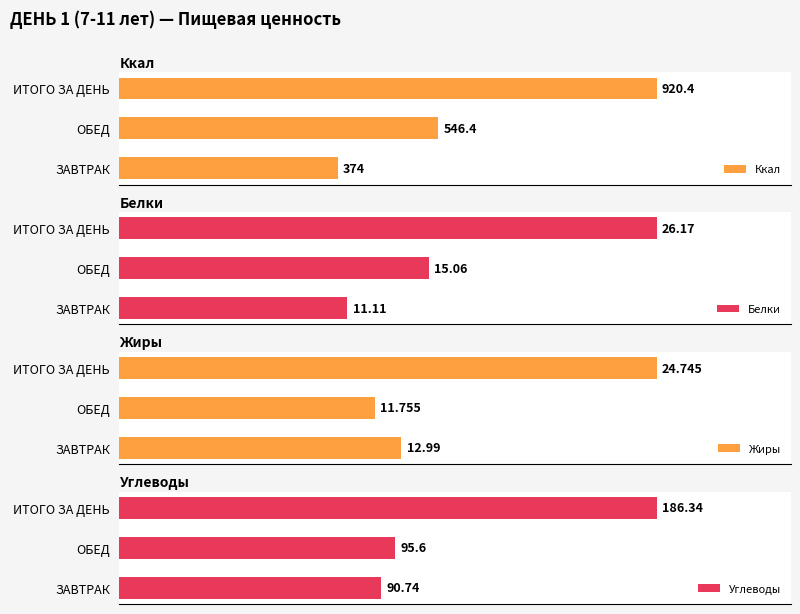

At which label does Ккал reach its minimum?

ЗАВТРАК